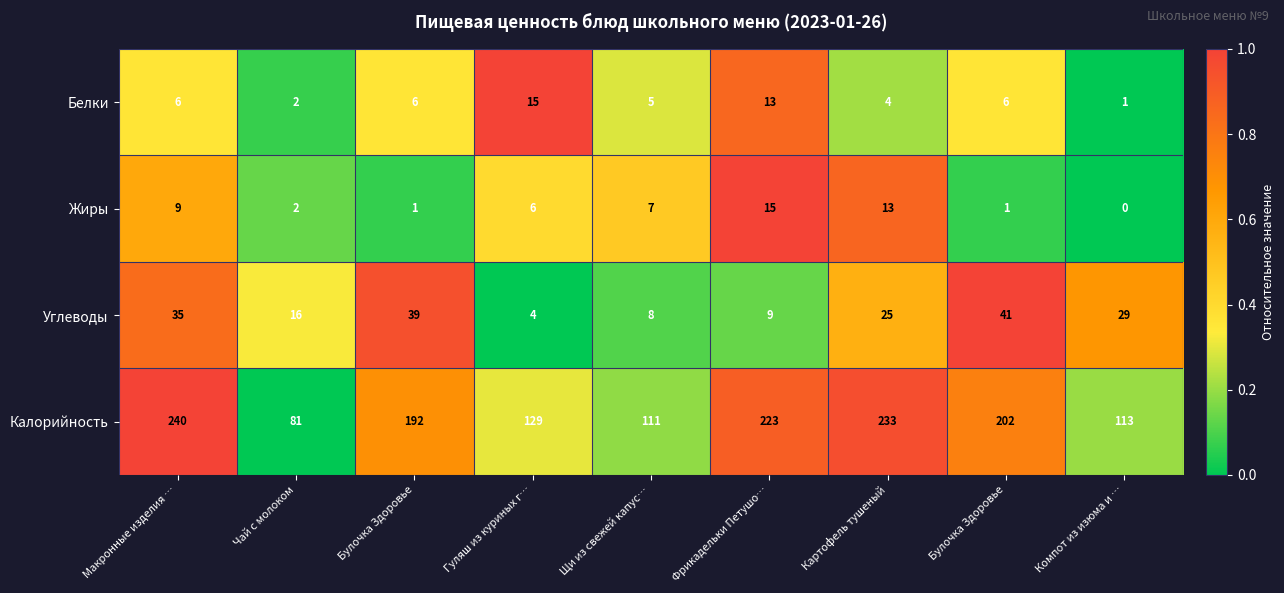

How many distinct data groups are displayed?

4